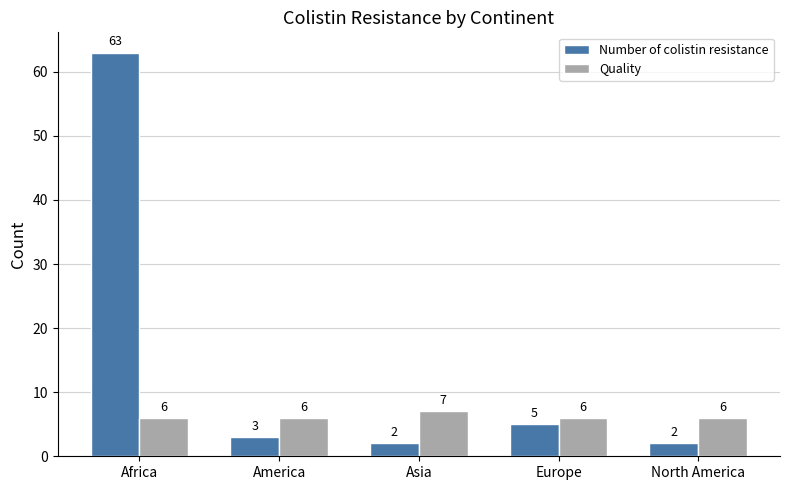

Which series has the largest range (max minus min)?

Number of colistin resistance